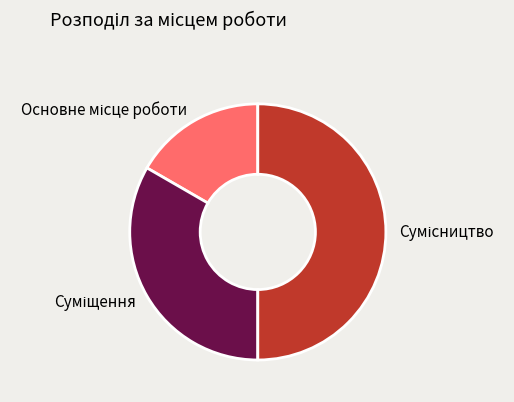

True or false: Основне місце роботи accounts for 24% of the total.

False